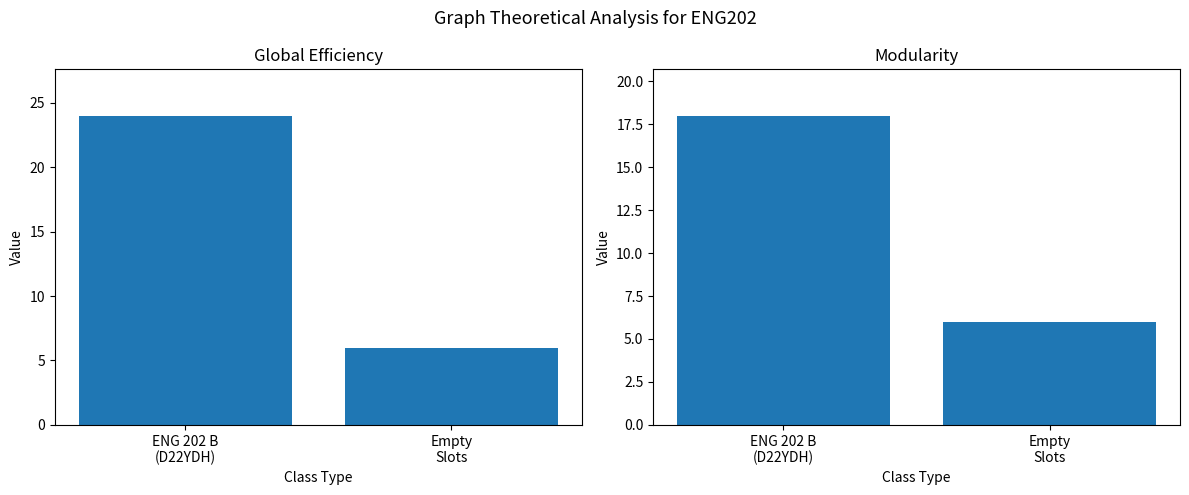

At how many categories does at least one series exceed 22?

1